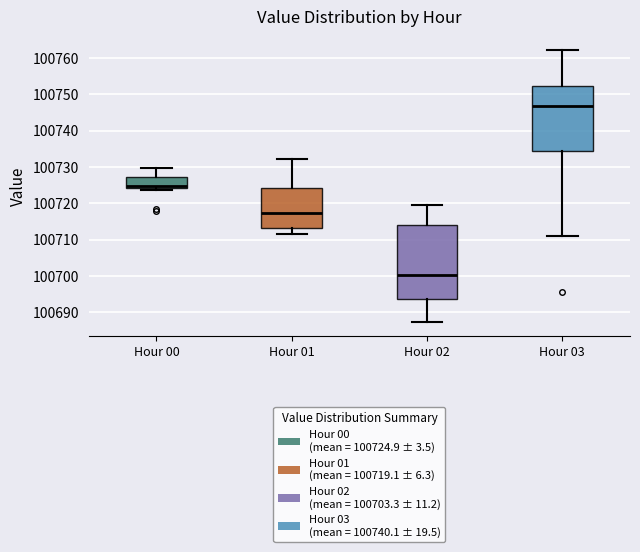

Which box is the tallest, from its lower edge to its upper edge?

Hour 02